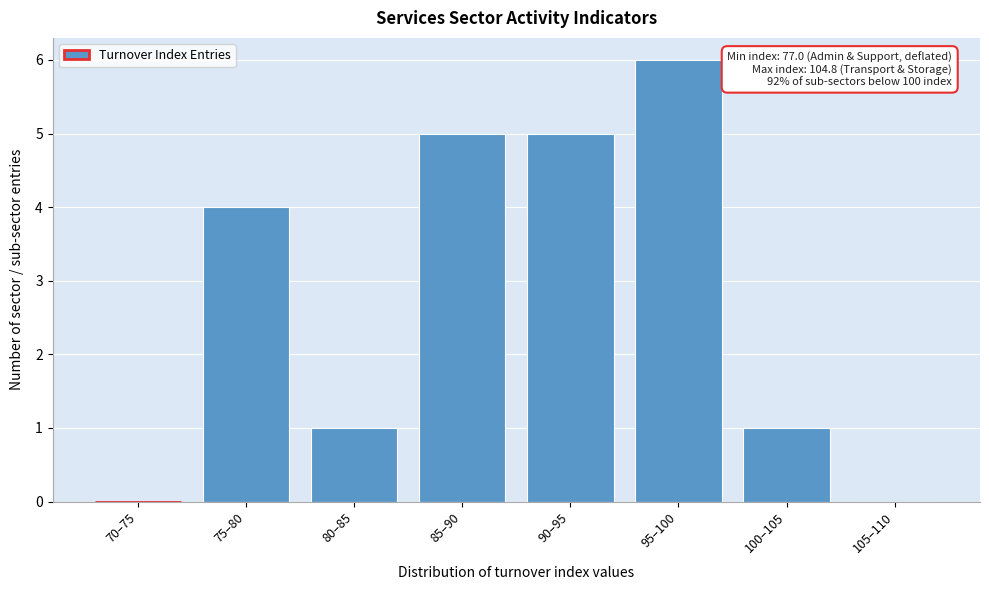

Reading left to right, what are all the values shown in this chart?

70–75=0	75–80=4	80–85=1	85–90=5	90–95=5	95–100=6	100–105=1	105–110=0